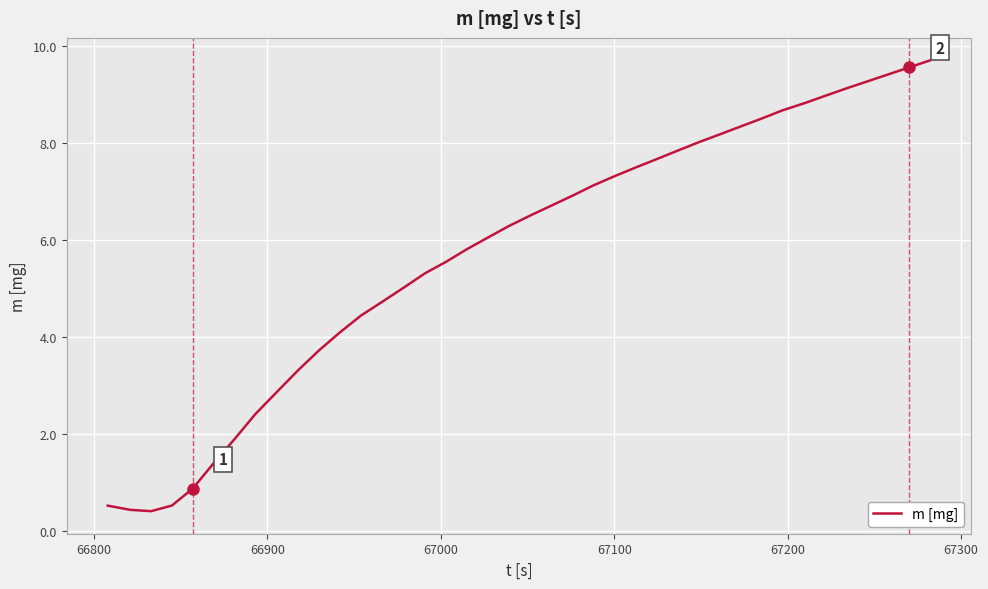

What is the difference between the maximum and minimum values?

9.3